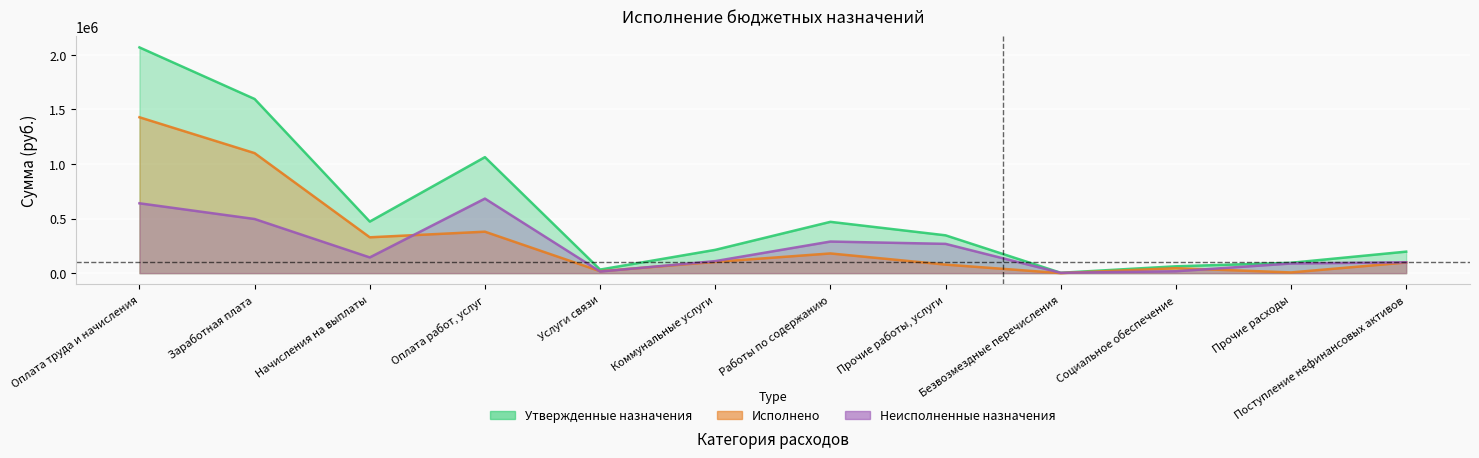

List the series in order of their overall mean, lowest first.

Неисполненные назначения, Исполнено, Утвержденные назначения